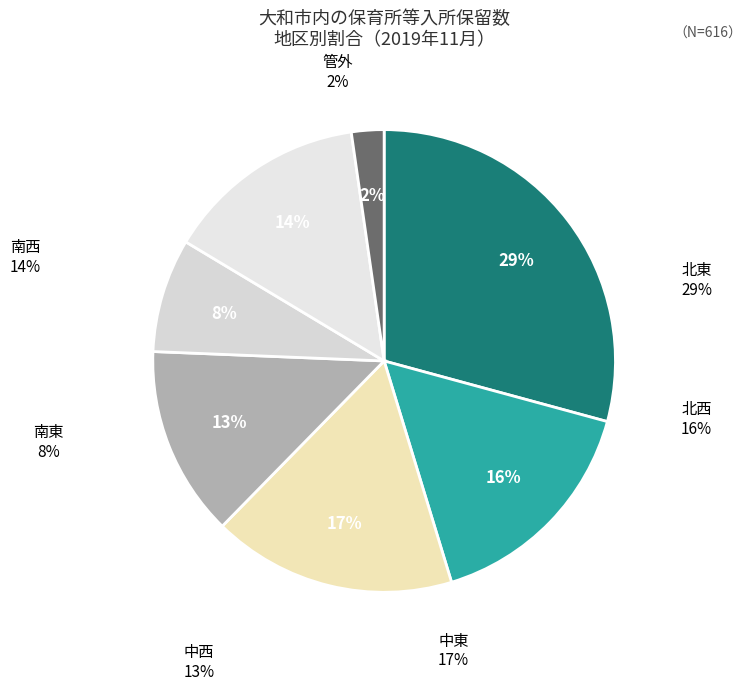

True or false: 中西 accounts for 1% of the total.

False